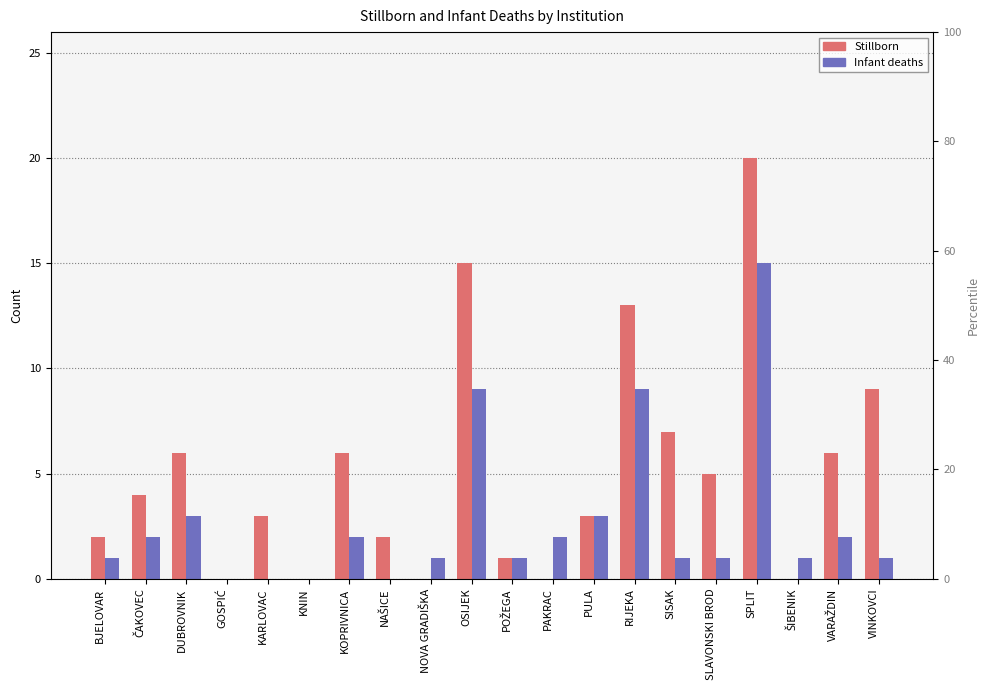

What is the total value across all series at RIJEKA?

22